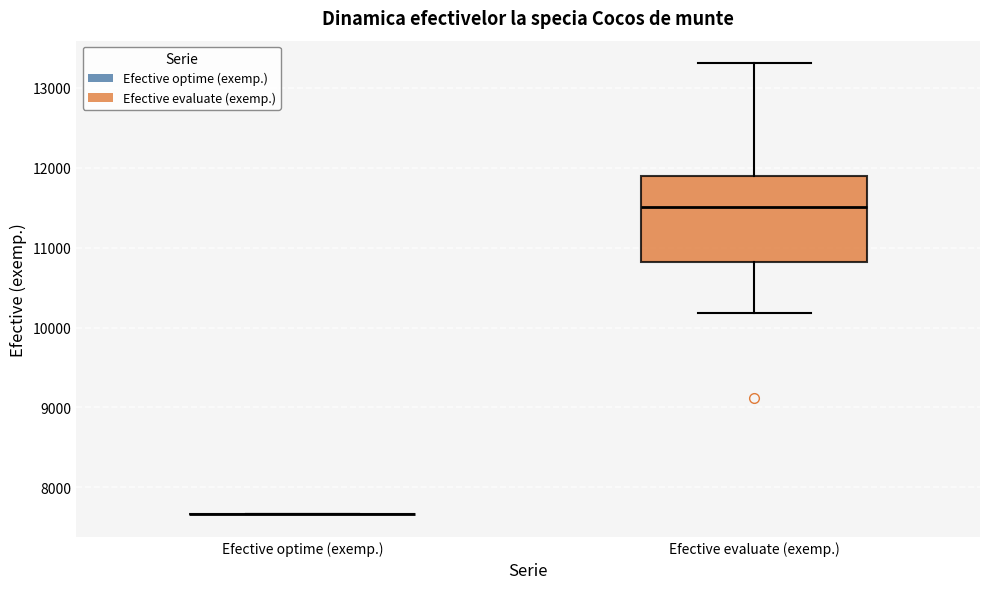

Reading left to right, read every box against the y-axis: the position of its median line, the range the box covers, and the ends of its whiskers. The values are not printed on the chart, so give them approximately, as read against the axis.

Efective optime (exemp.): box collapsed to a line at 7700, whiskers 7700 to 7700
Efective evaluate (exemp.): median 11500, box 10800 to 11900, whiskers 10200 to 13300